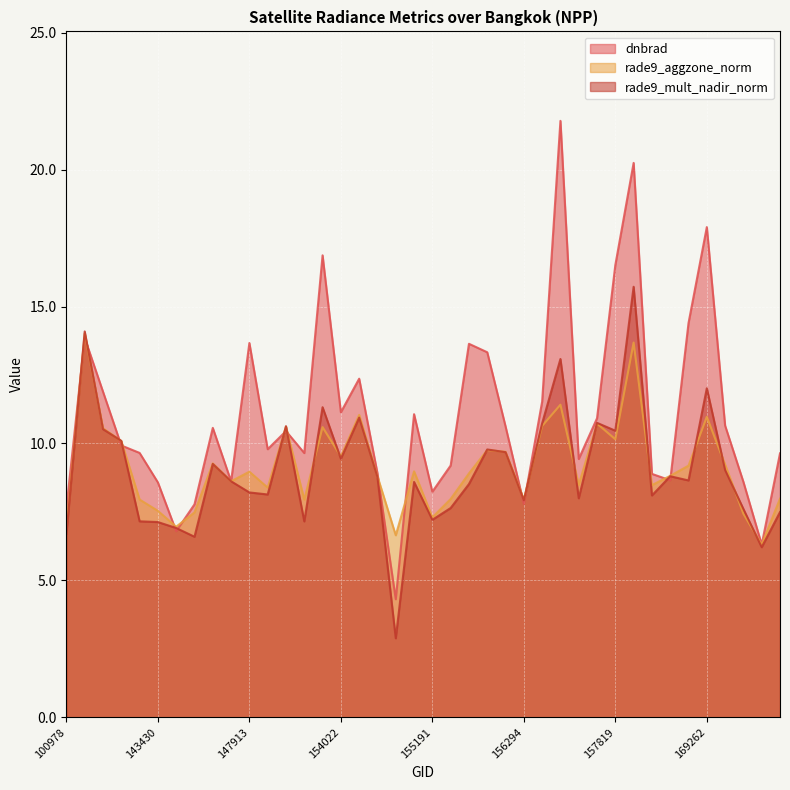

What is the highest value of the dnbrad series?

21.8